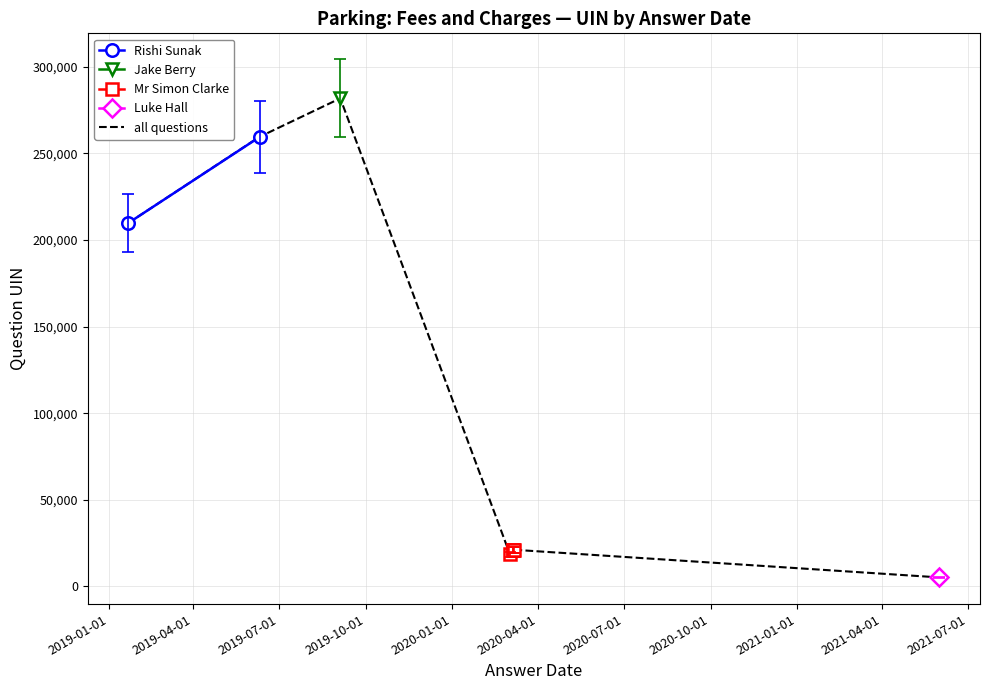

Rank the categories by value from lowest to highest.

2021-06-01, 2020-03-02, 2020-03-05, 2020-03-05, 2020-03-05, 2019-01-22, 2019-06-10, 2019-09-04